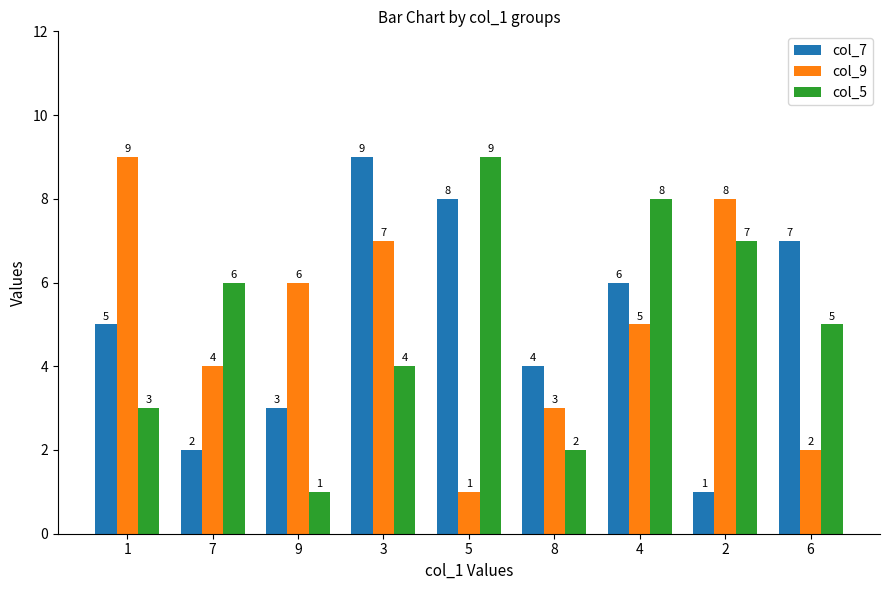

Where does the col_5 series first go above 5?

7